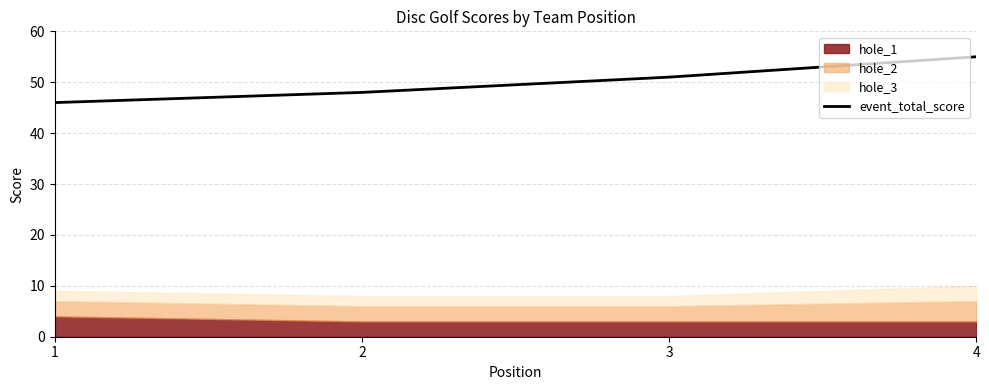

Reading left to right, list all the values displayed in this chart.

1=46	2=48	3=51	4=55